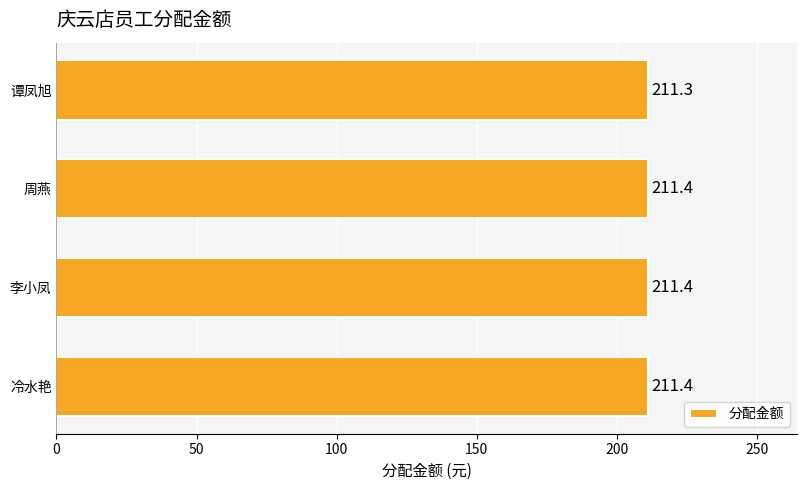

Is it true that the value at 李小凤 is 347.8?

False